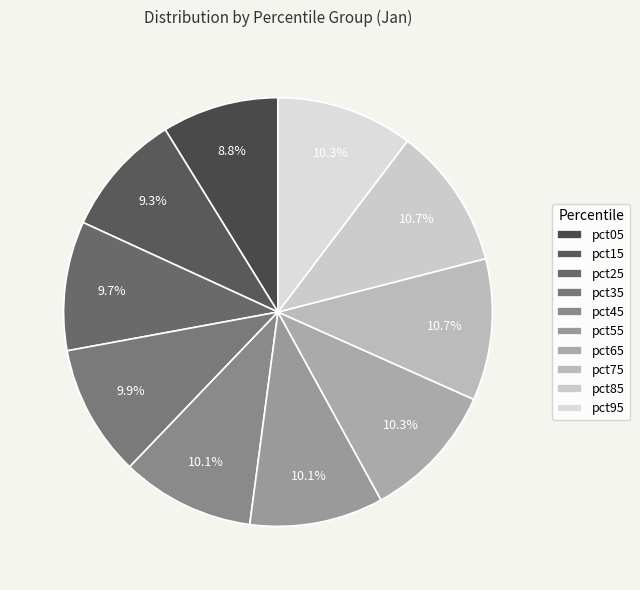

Does pct95 represent more than half of the total?

No